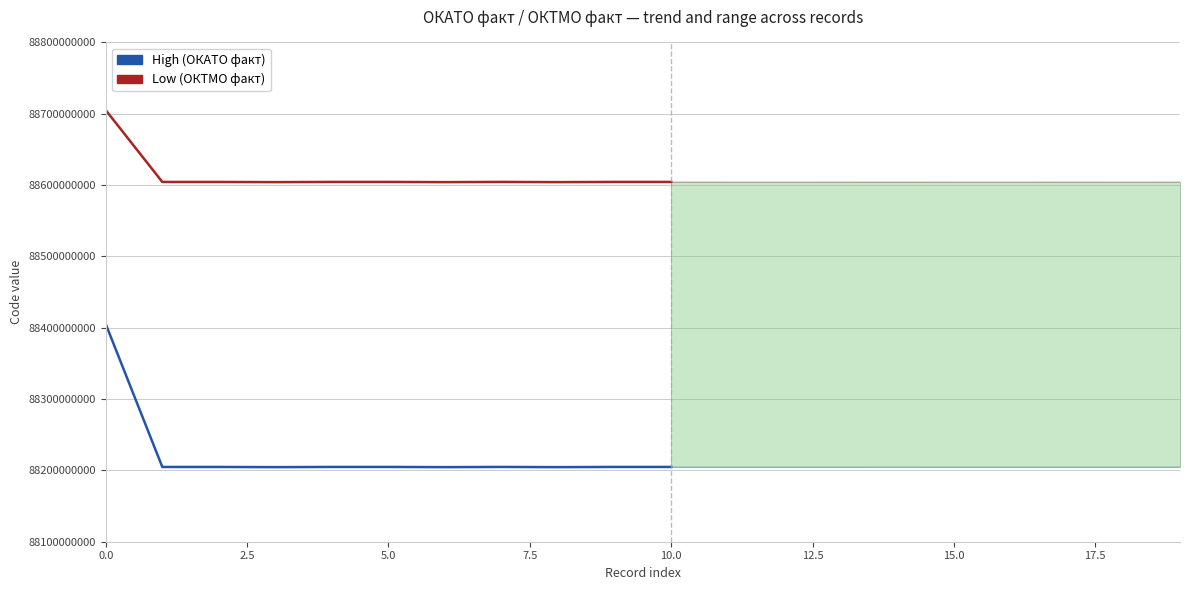

True or false: High and Low intersect in this chart.

False